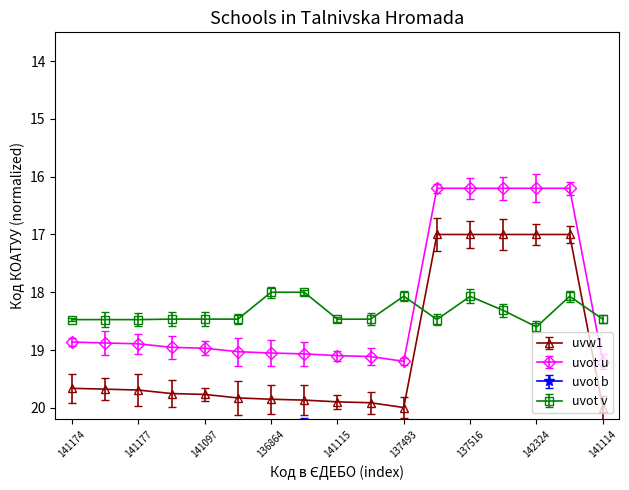

What is the sum of the uvot b values at 141115 and 141099?

42.0